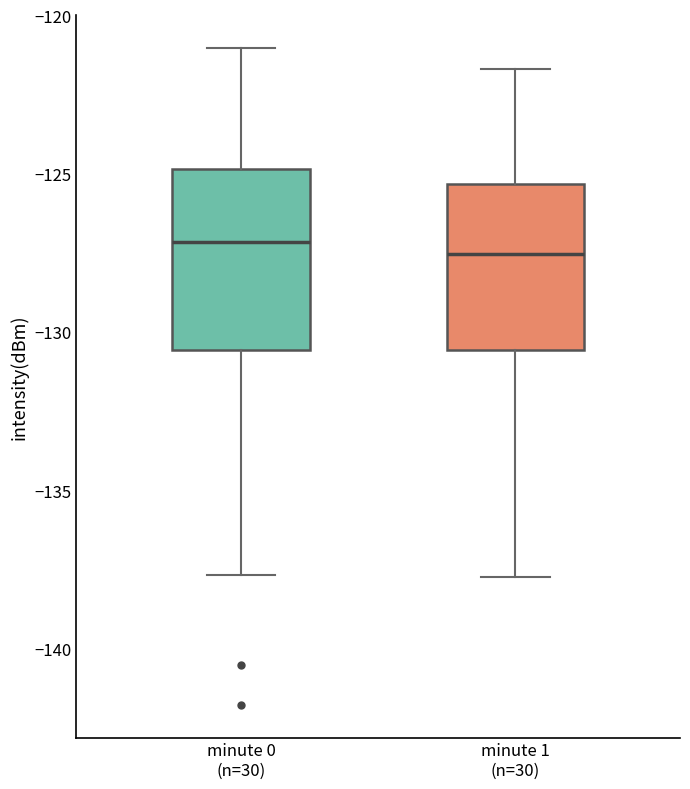

Reading left to right, read every box against the y-axis: the position of its median line, the range the box covers, and the ends of its whiskers. The values are not printed on the chart, so give them approximately, as read against the axis.

minute 0 (n=30): median -127.0, box -130.5 to -125.0, whiskers -137.5 to -121.0
minute 1 (n=30): median -127.5, box -130.5 to -125.5, whiskers -137.5 to -121.5